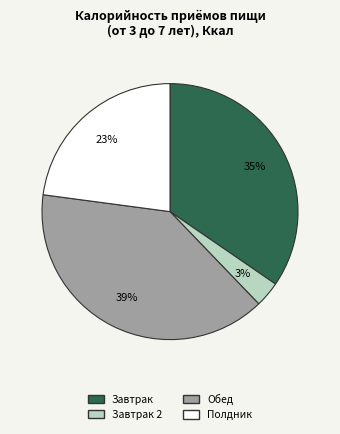

Count the number of slices in the pie.

4